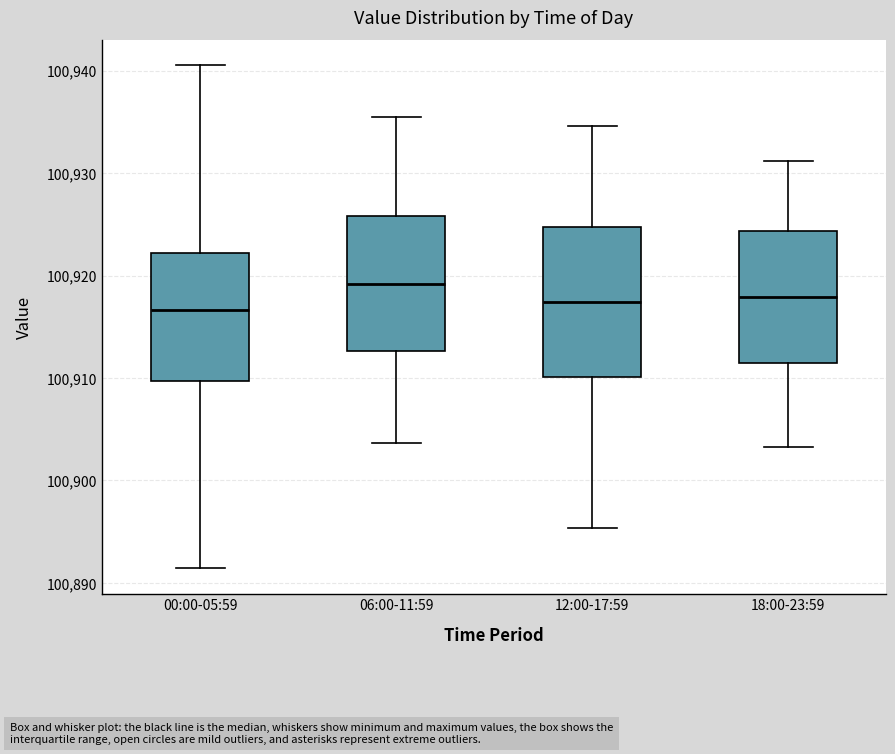

Reading left to right, transcribe this box plot: for each box, give where its median line is, the range the box spans, and where its two whiskers end, as read against the y-axis. The values are not printed on the chart, so give them approximately, as read against the axis.

00:00-05:59: median 100917, box 100910 to 100922, whiskers 100891 to 100941
06:00-11:59: median 100919, box 100913 to 100926, whiskers 100904 to 100936
12:00-17:59: median 100917, box 100910 to 100925, whiskers 100895 to 100935
18:00-23:59: median 100918, box 100911 to 100924, whiskers 100903 to 100931